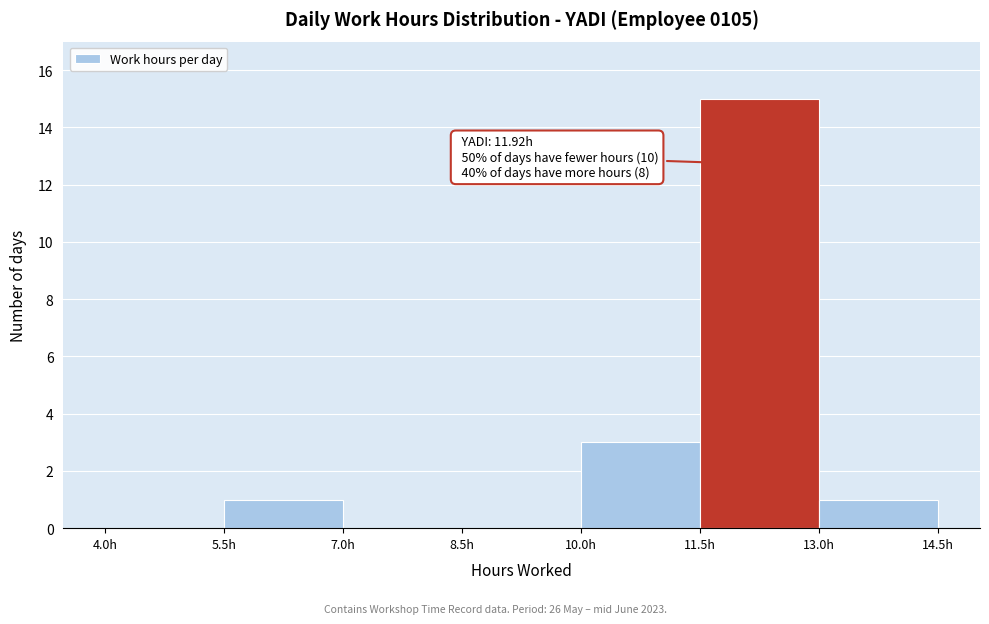

Over which range of the x-axis is the bar tallest?

11.5 to 13.0